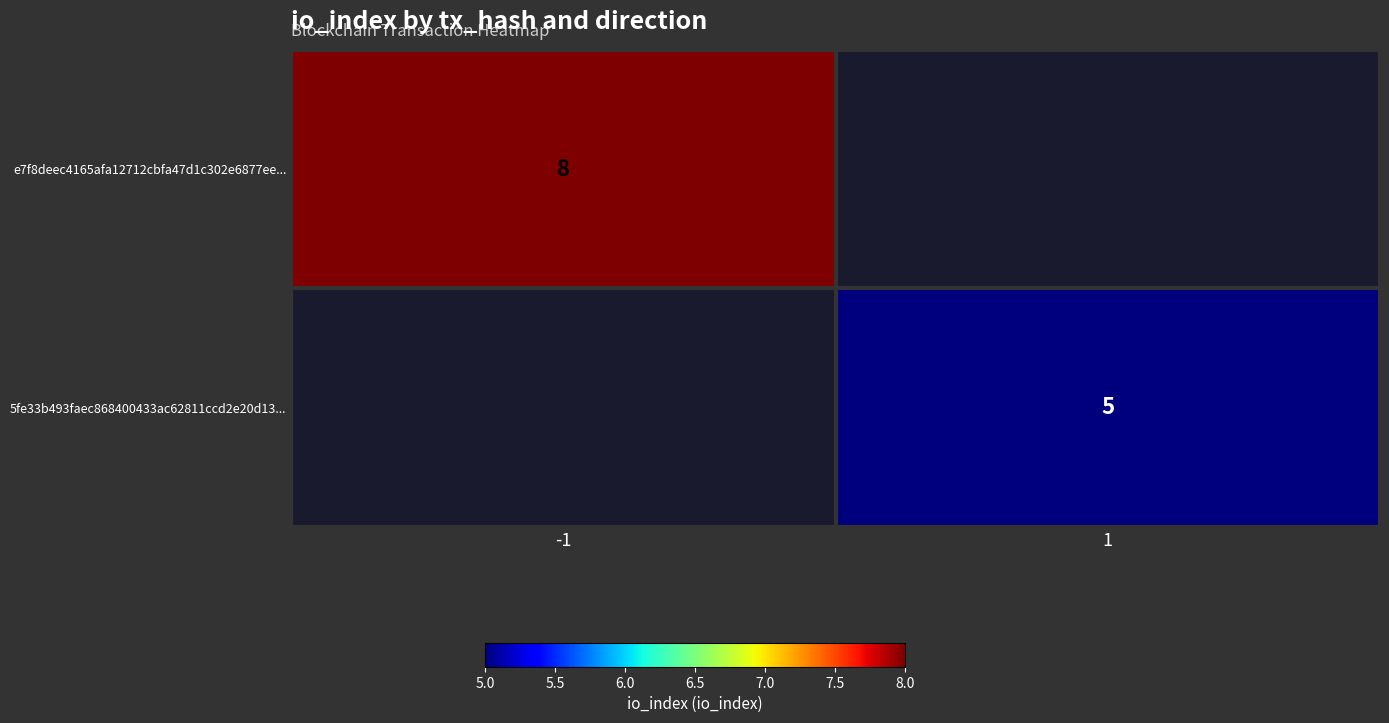

True or false: 5fe33b493faec868400433ac62811ccd2e20d13... has a value of 2 at 1.

False